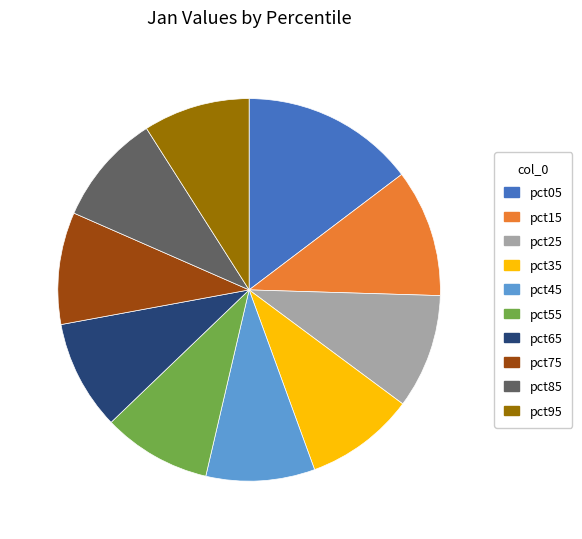

Do pct55 and pct65 together represent more than half of the pie?

No